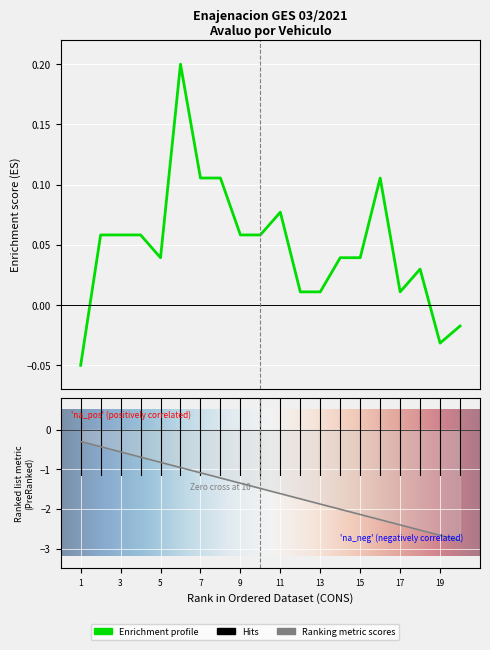

Rank the categories by Avaluo value from lowest to highest.

1, 19, 20, 12, 13, 17, 18, 5, 14, 15, 2, 3, 4, 9, 10, 11, 7, 8, 16, 6